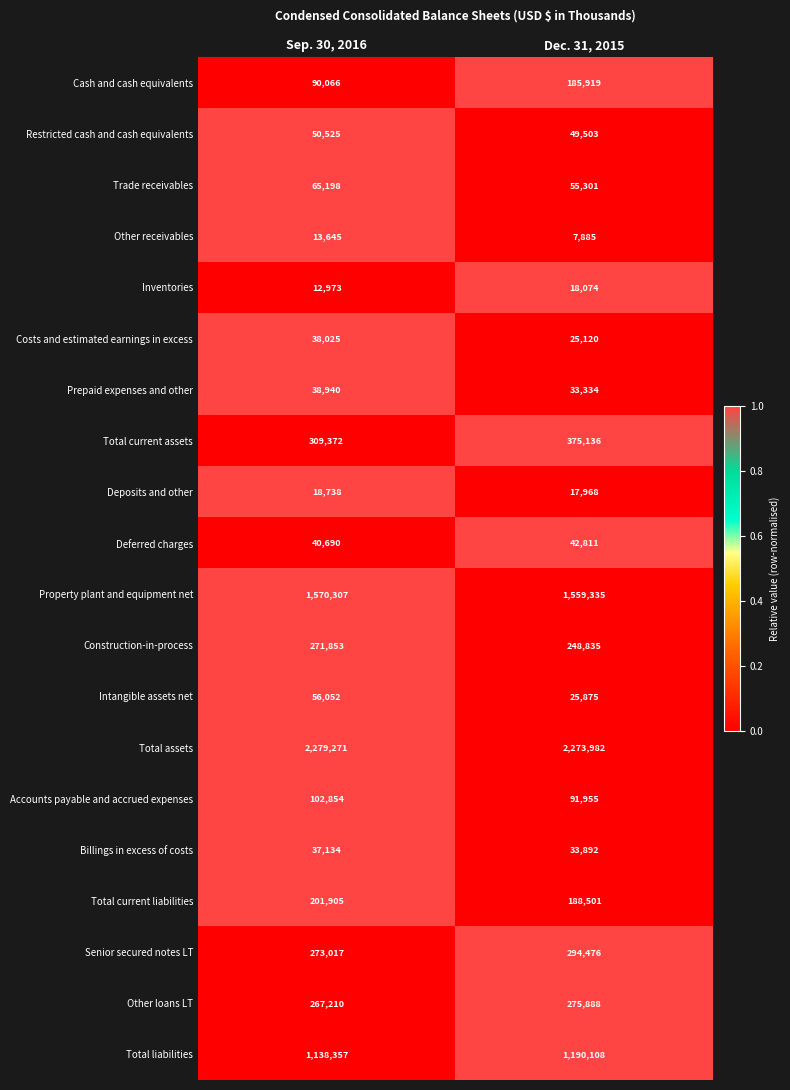

What is the spread (max minus min) of values at Sep. 30, 2016?

2266298